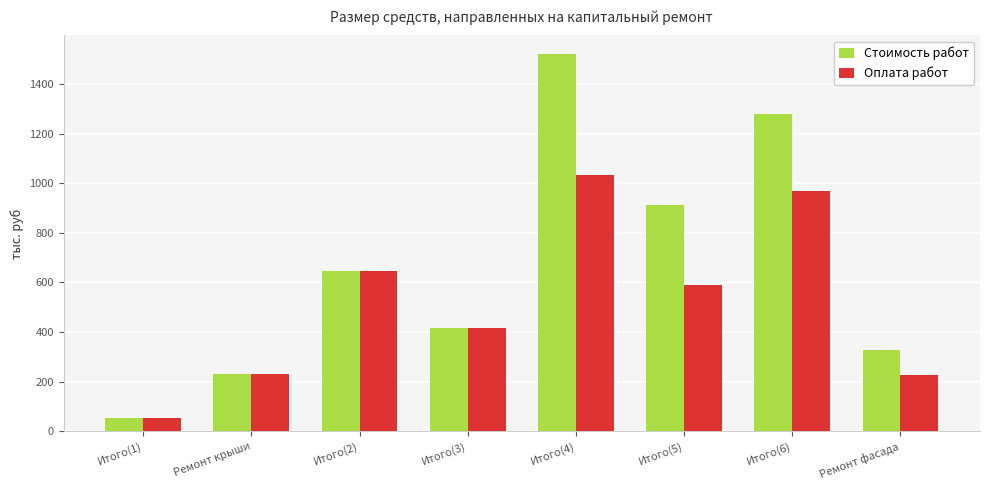

What position from the left is Итого(1)?

1